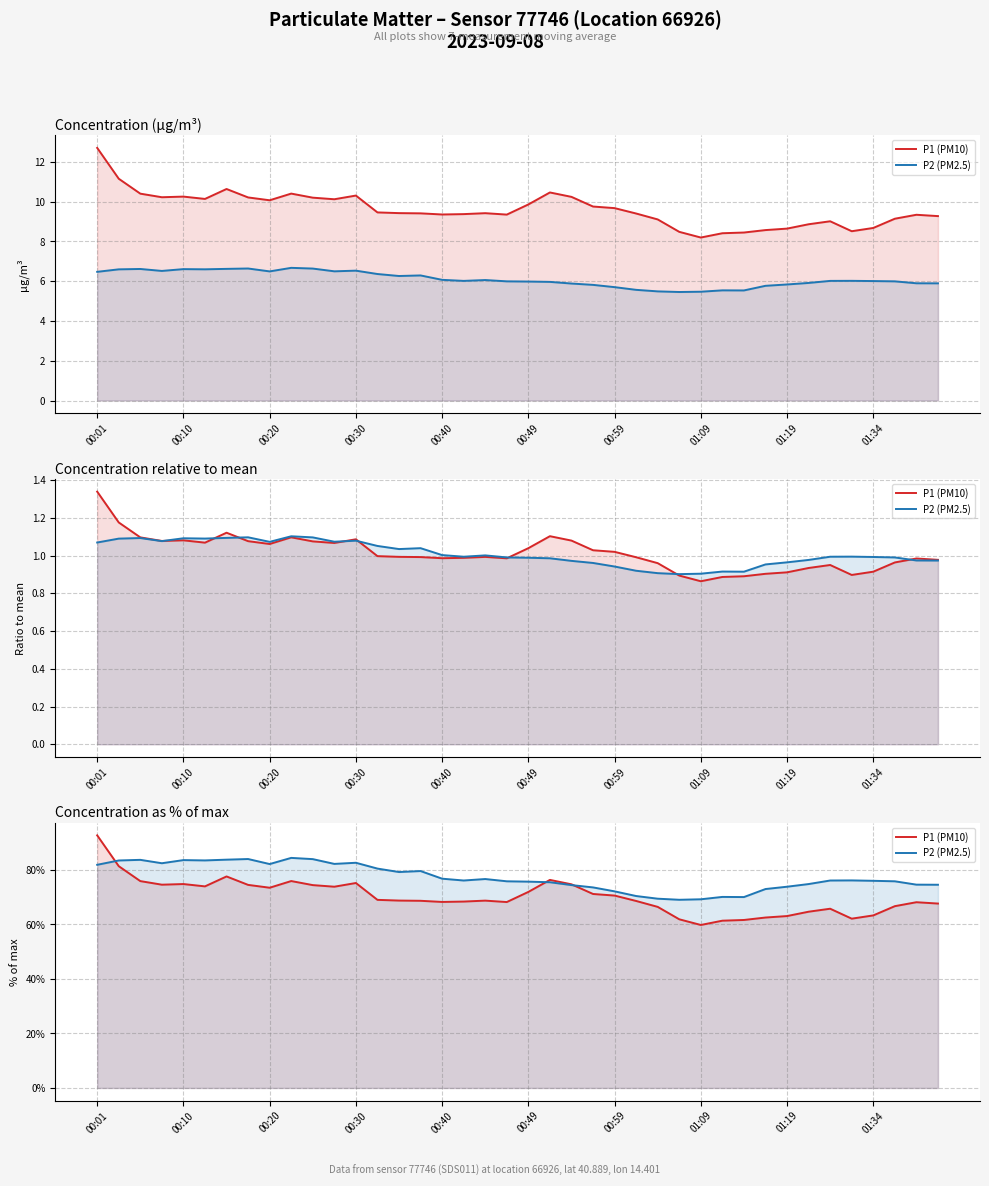

At 01:34, list the series in order from largest to smallest.

P2 (PM2.5), P1 (PM10)